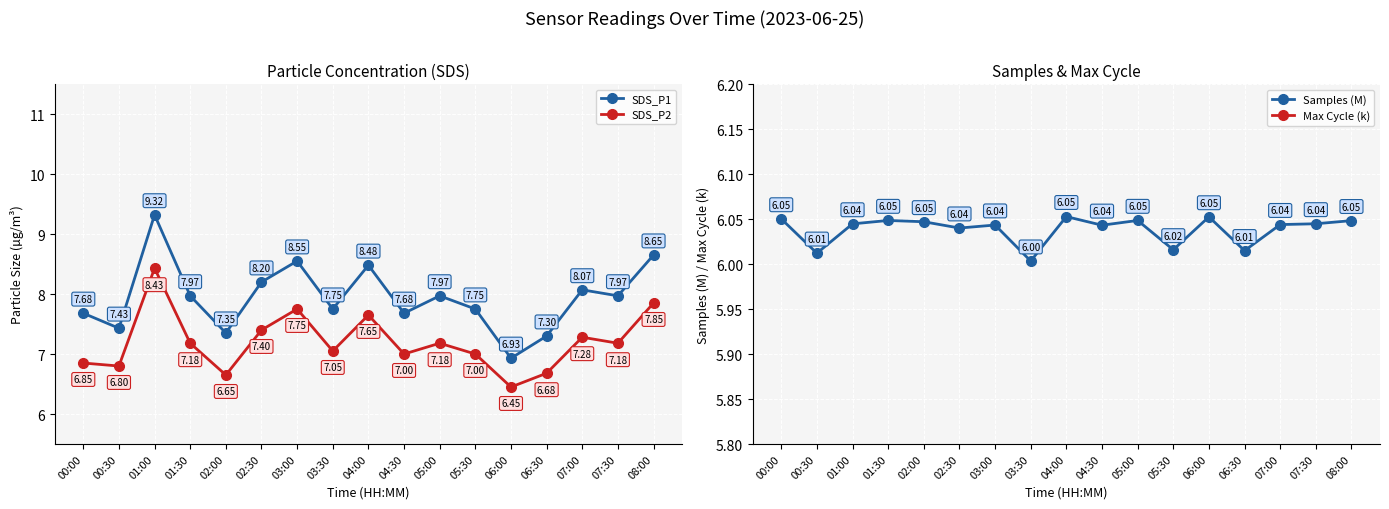

What position from the left is 01:00?

3